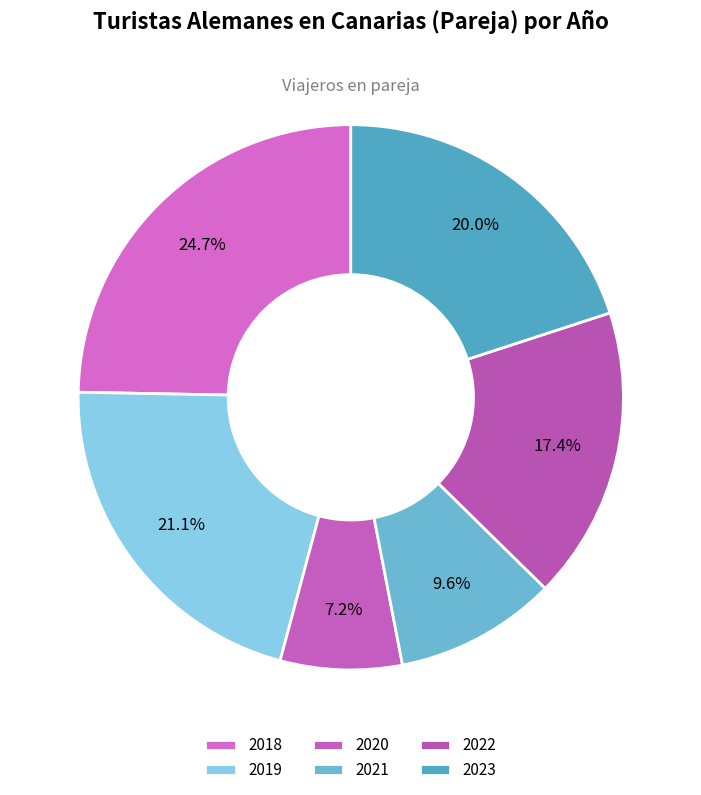

How many slices are in this pie chart?

6